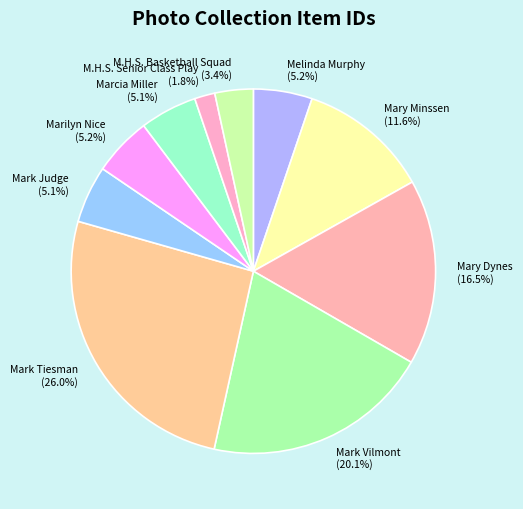

Which category has the smallest portion of the pie?

M.H.S. Senior Class Play (1.8%)